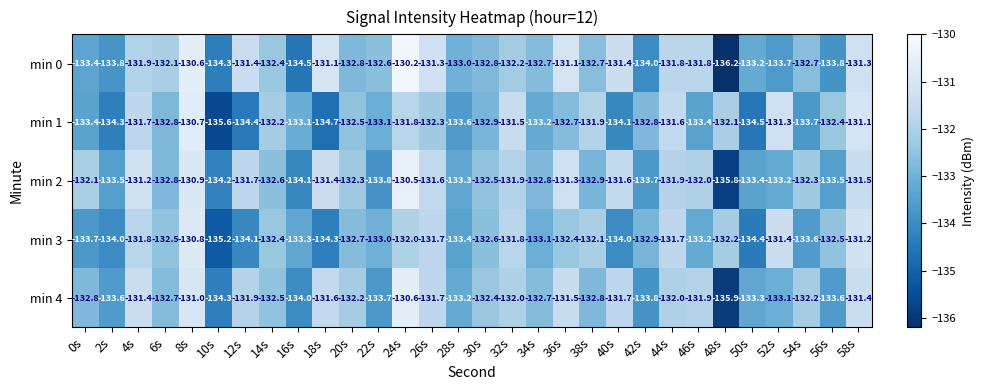

List the series in order of their peak value, highest first.

min 0, min 2, min 4, min 1, min 3